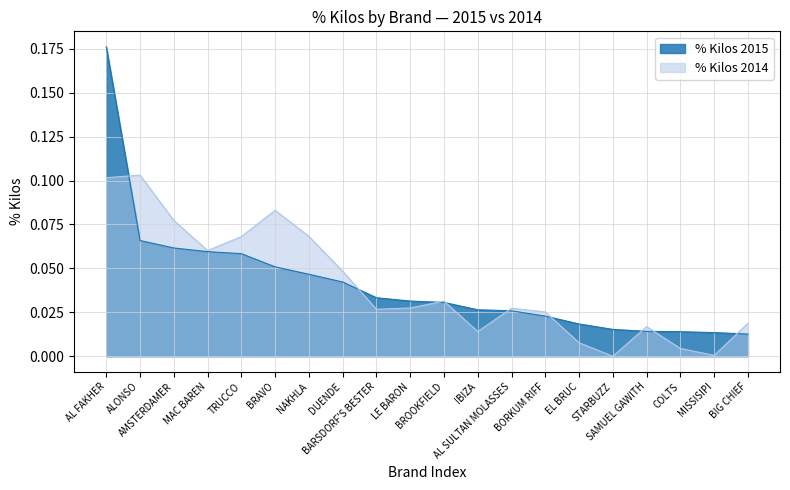

Reading left to right, extract all data points from this chart.

% Kilos 2015: AL FAKHER=0.2	ALONSO=0.1	AMSTERDAMER=0.1	MAC BAREN=0.1	TRUCCO=0.1	BRAVO=0.1	NAKHLA=0.0	DUENDE=0.0	BARSDORF'S BESTER=0.0	LE BARON=0.0	BROOKFIELD=0.0	IBIZA=0.0	AL SULTAN MOLASSES=0.0	BORKUM RIFF=0.0	EL BRUC=0.0	STARBUZZ=0.0	SAMUEL GAWITH=0.0	COLTS=0.0	MISSISIPI=0.0	BIG CHIEF=0.0
% Kilos 2014: AL FAKHER=0.1	ALONSO=0.1	AMSTERDAMER=0.1	MAC BAREN=0.1	TRUCCO=0.1	BRAVO=0.1	NAKHLA=0.1	DUENDE=0.0	BARSDORF'S BESTER=0.0	LE BARON=0.0	BROOKFIELD=0.0	IBIZA=0.0	AL SULTAN MOLASSES=0.0	BORKUM RIFF=0.0	EL BRUC=0.0	STARBUZZ=0.0	SAMUEL GAWITH=0.0	COLTS=0.0	MISSISIPI=0.0	BIG CHIEF=0.0